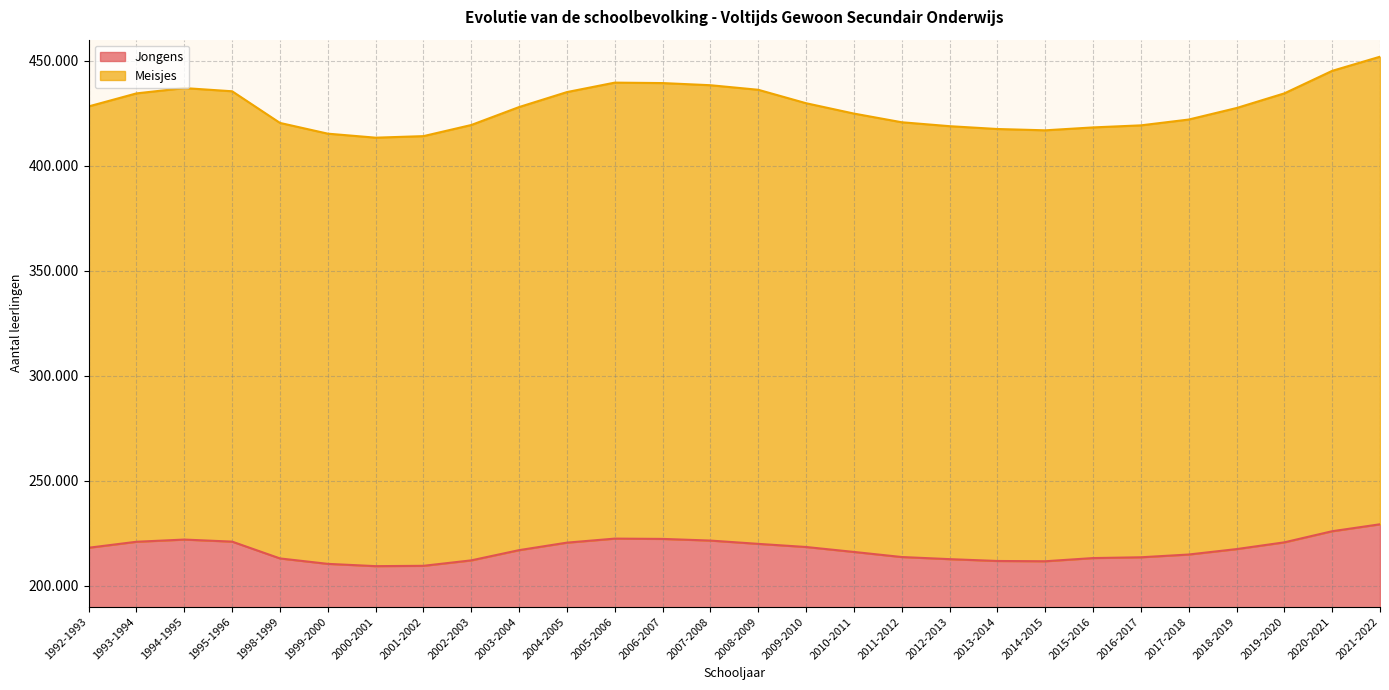

What is the highest value of the Meisjes series?

451889